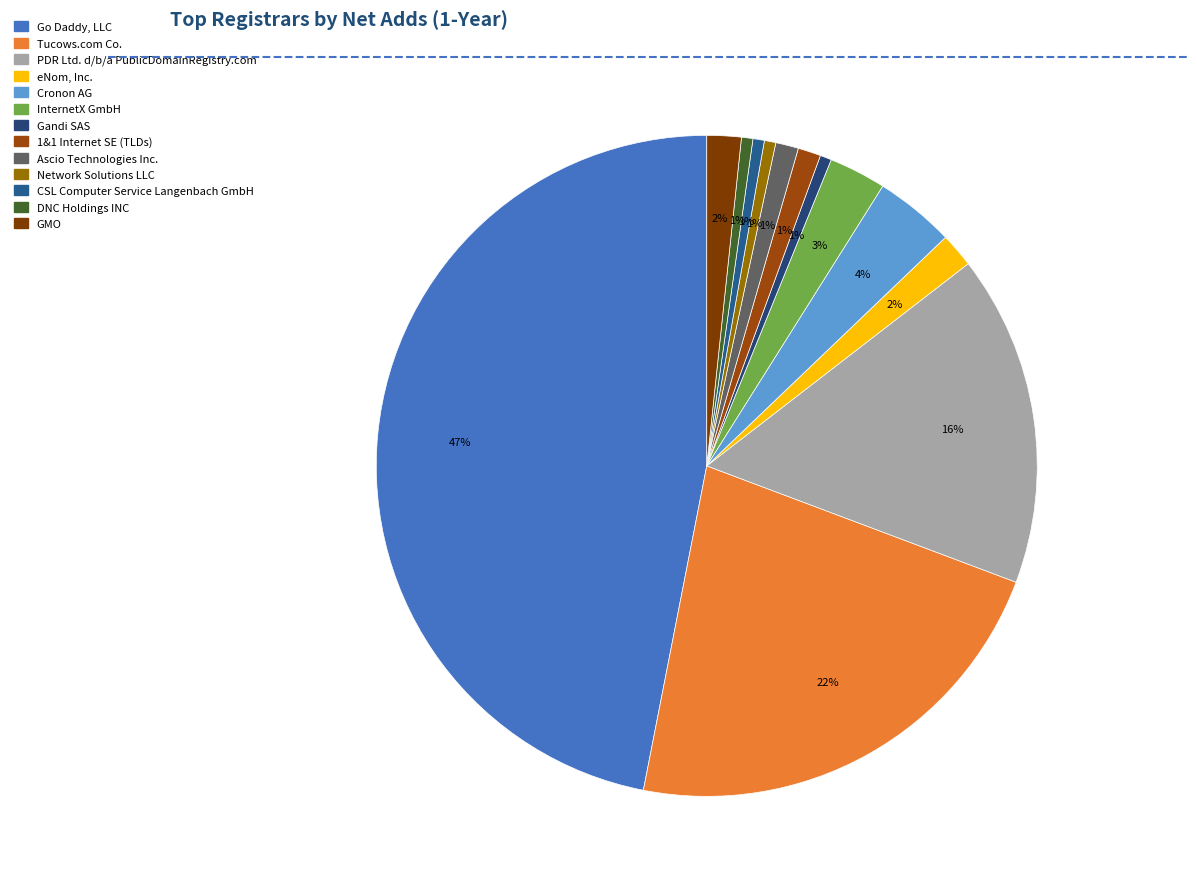

What percentage is the Network Solutions LLC slice, to the nearest percent?

1%